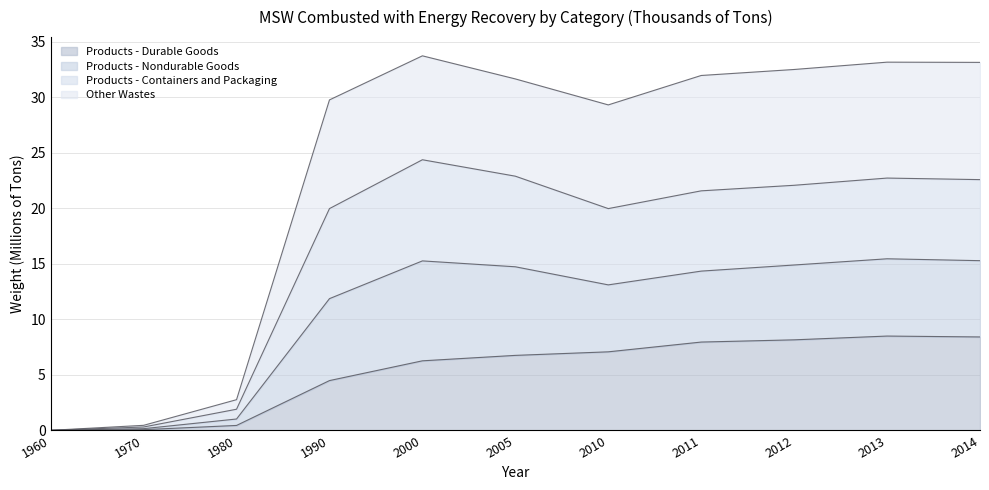

What is the difference between the second highest and minimum values in the Products - Durable Goods series?

8.4